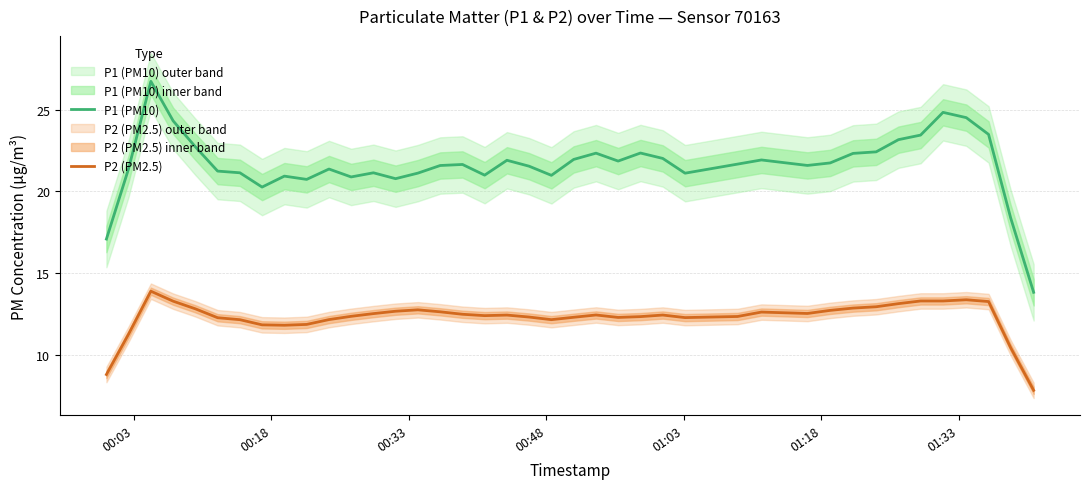

Does the chart display data point markers on the line(s)?

No